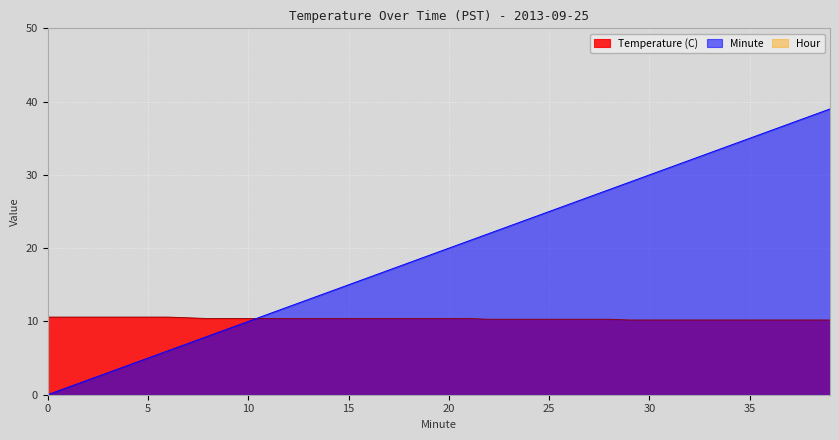

Between which two adjacent categories do Temperature (C) and Minute first intersect?

10 and 11